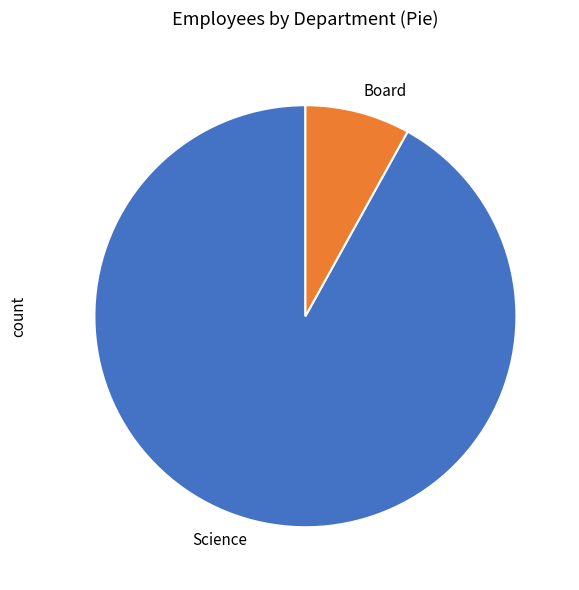

Which has a higher value, Science or Board?

Science